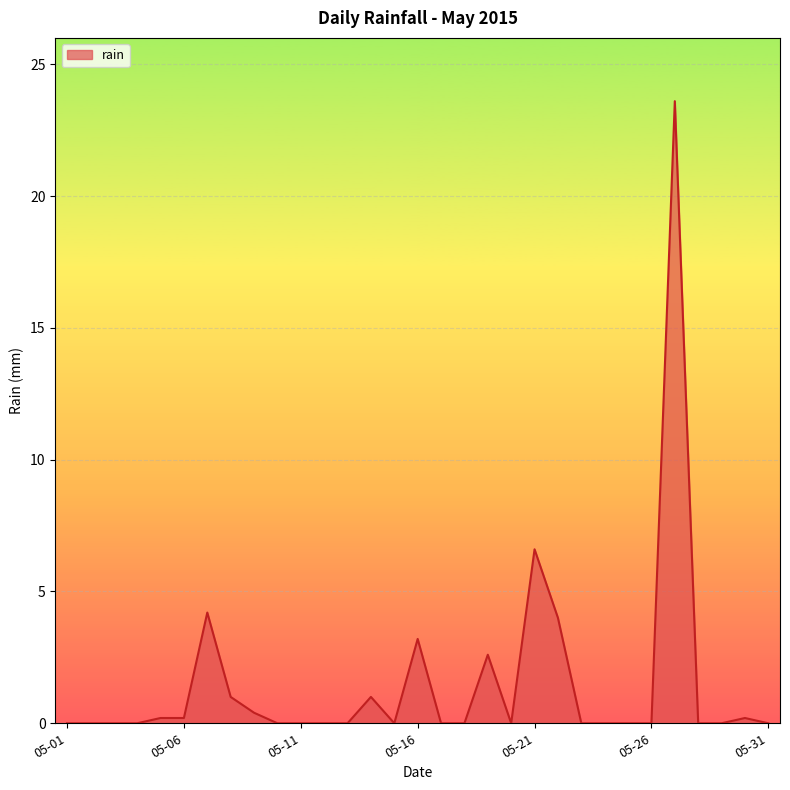

What is the difference between the maximum and minimum values?

23.6